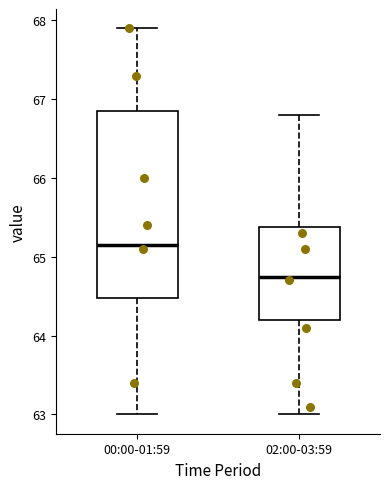

Reading left to right, transcribe this box plot: for each box, give where its median line is, the range the box spans, and where its two whiskers end, as read against the y-axis. The values are not printed on the chart, so give them approximately, as read against the axis.

00:00-01:59: median 65.2, box 64.5 to 66.9, whiskers 63.0 to 67.9
02:00-03:59: median 64.8, box 64.2 to 65.4, whiskers 63.0 to 66.8